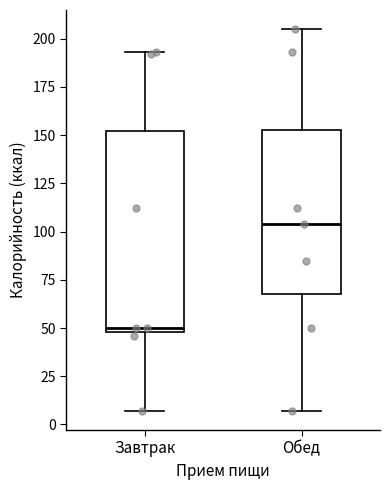

Reading left to right, transcribe this box plot: for each box, give where its median line is, the range the box spans, and where its two whiskers end, as read against the y-axis. The values are not printed on the chart, so give them approximately, as read against the axis.

Завтрак: median 50 (just above the box's lower edge), box 50 to 150, whiskers 5 to 195
Обед: median 105, box 70 to 155, whiskers 5 to 205